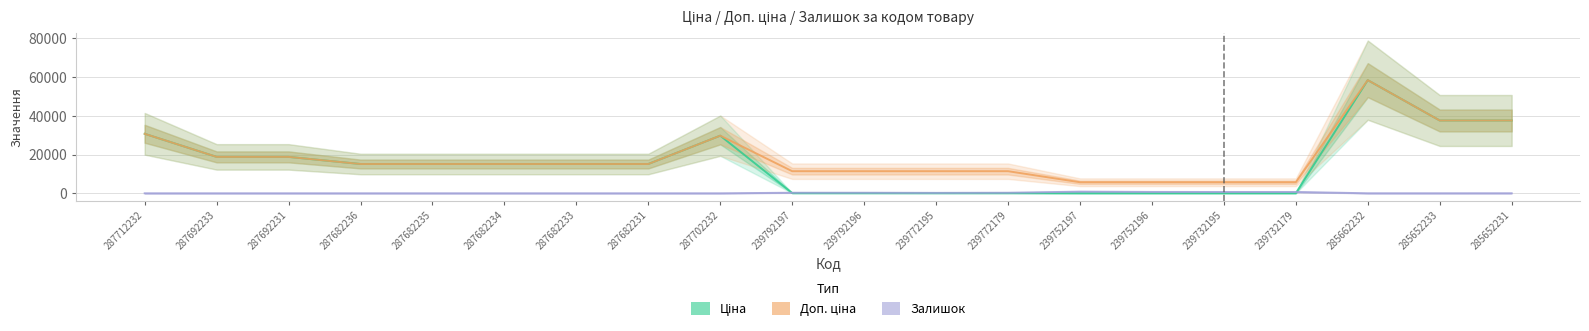

What value does the Доп. ціна series have at 285662232?

58426.5